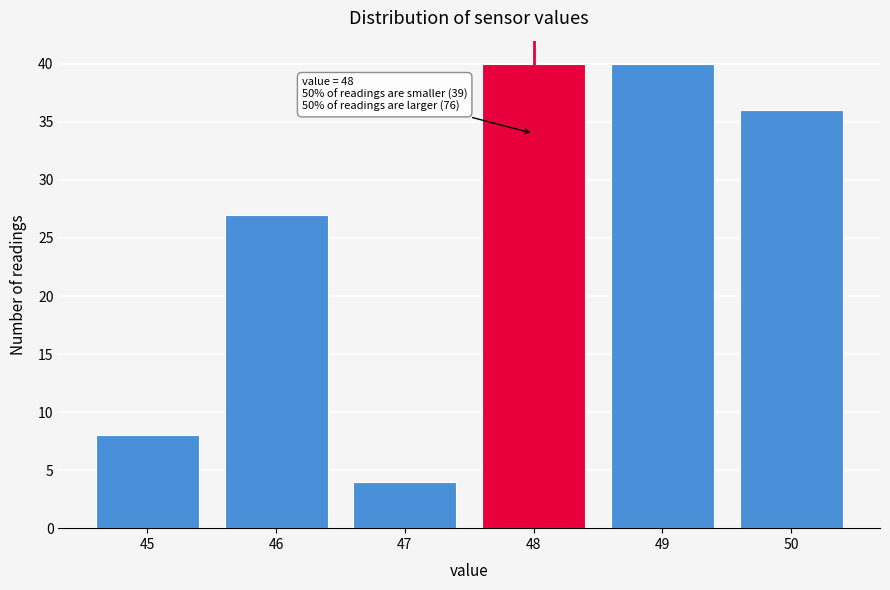

Reading left to right, extract all data points from this chart.

45=8	46=27	47=4	48=40	49=40	50=36